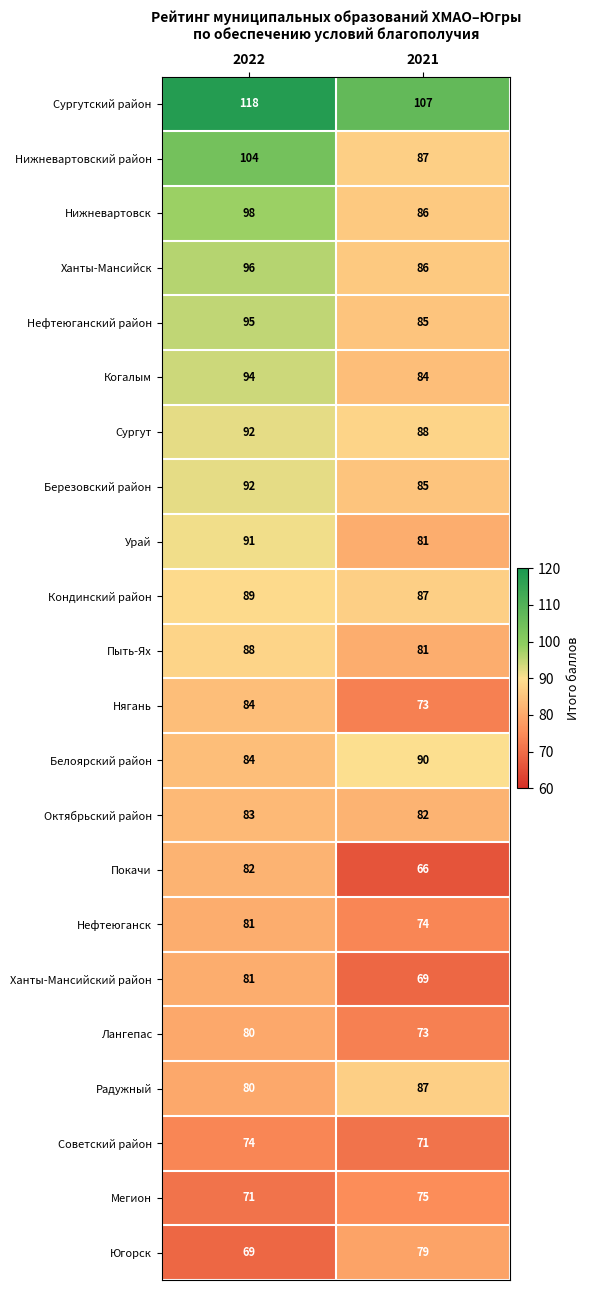

The value of Кондинский район at 2022 is 89. True or false?

True